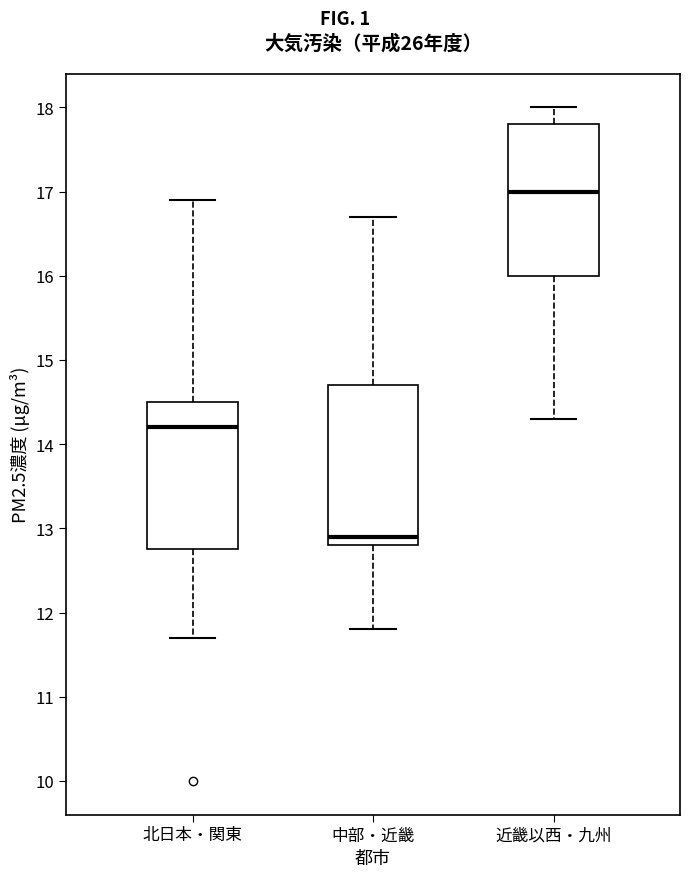

Where does the lower whisker of the box for 近畿以西・九州 end on the y-axis? The values are not printed on the chart, so give them approximately, as read against the axis.

14.3